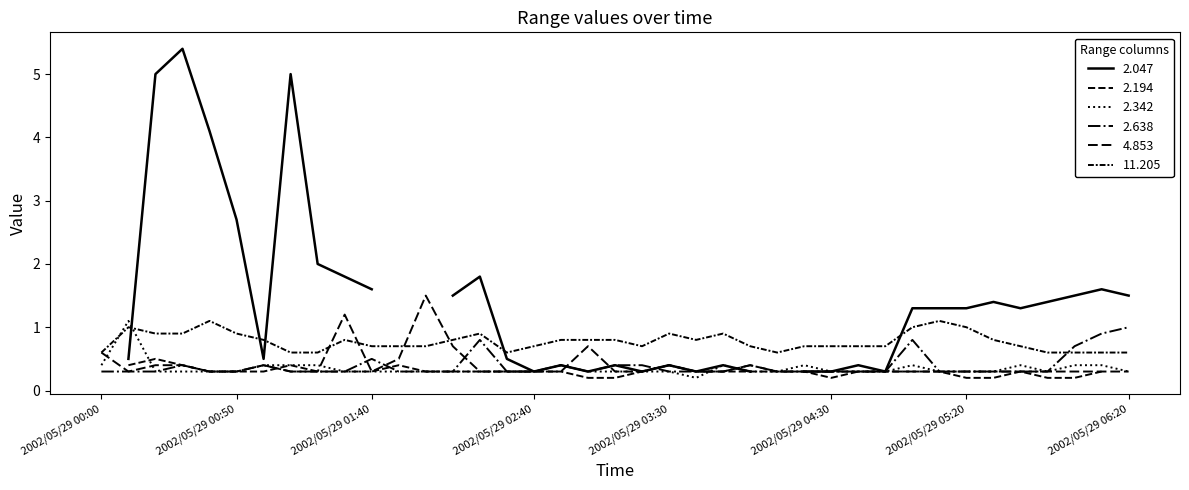

True or false: 2.342 has more than 2 interior local peaks.

True